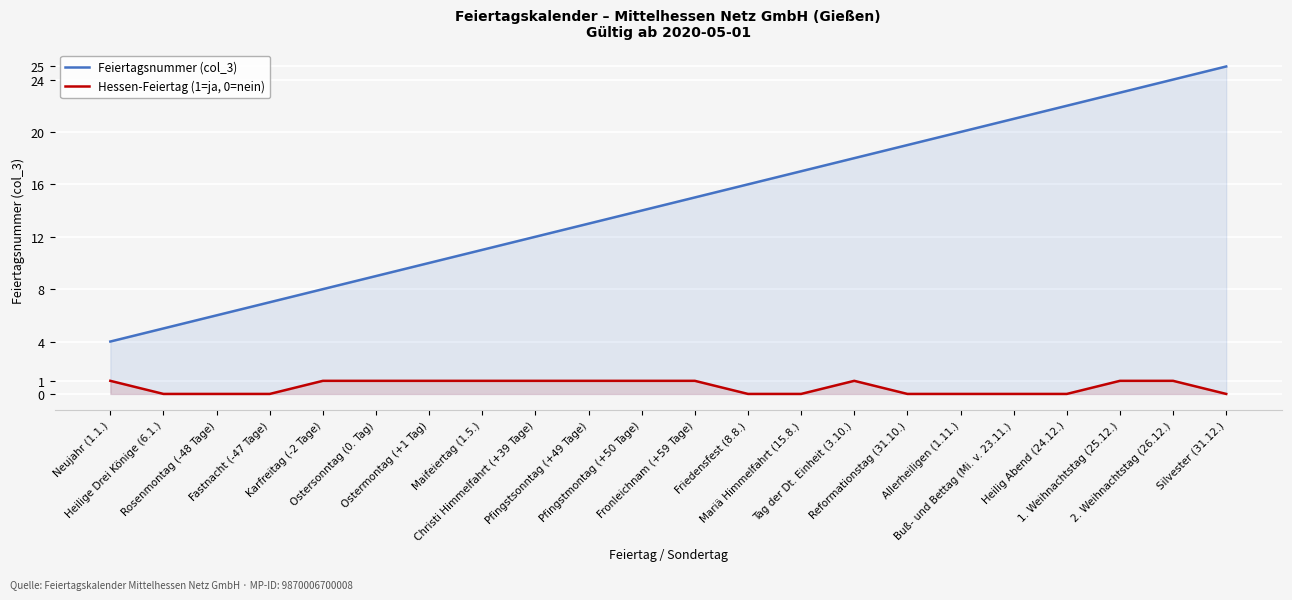

What is the sum of all Feiertagsnummer (col_3) values?

319